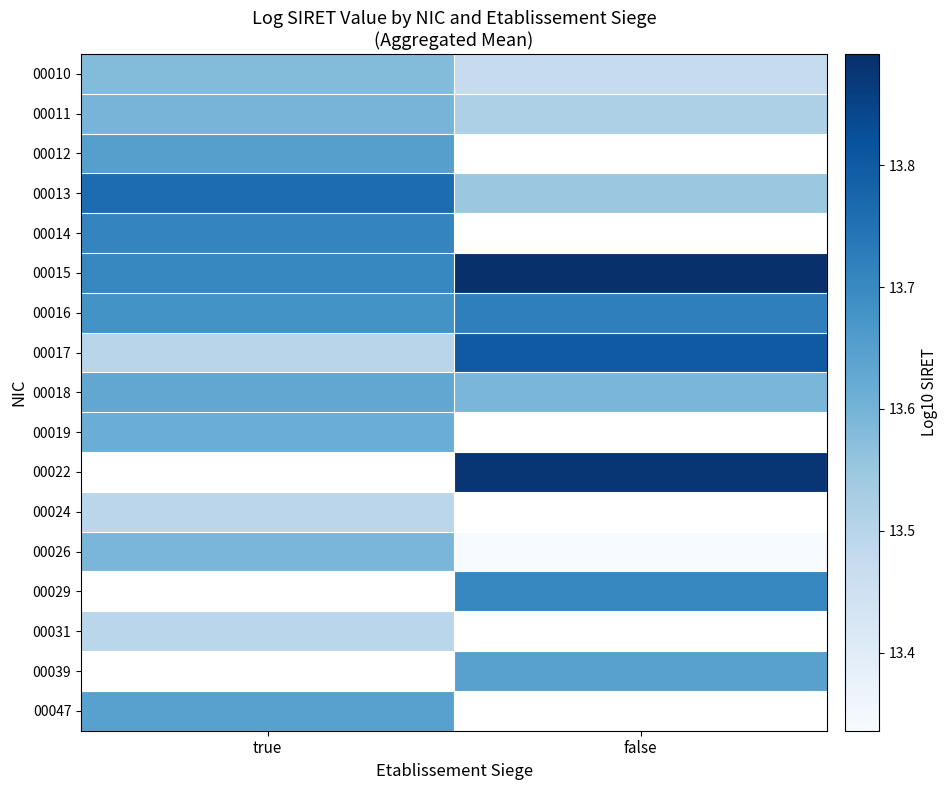

At how many categories does at least one series exceed 13?

2